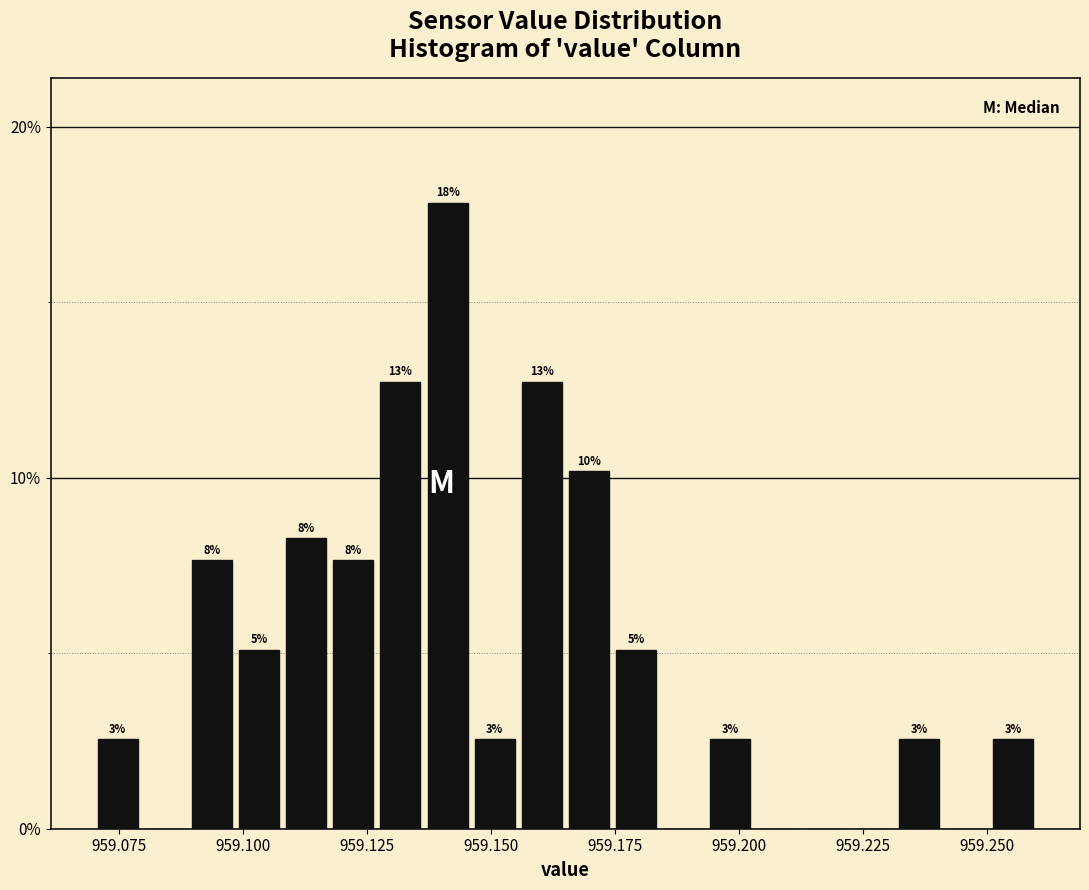

Around what value on the x-axis is the tallest bar? Give the approximate position of its centre, as read against the axis.

959.140